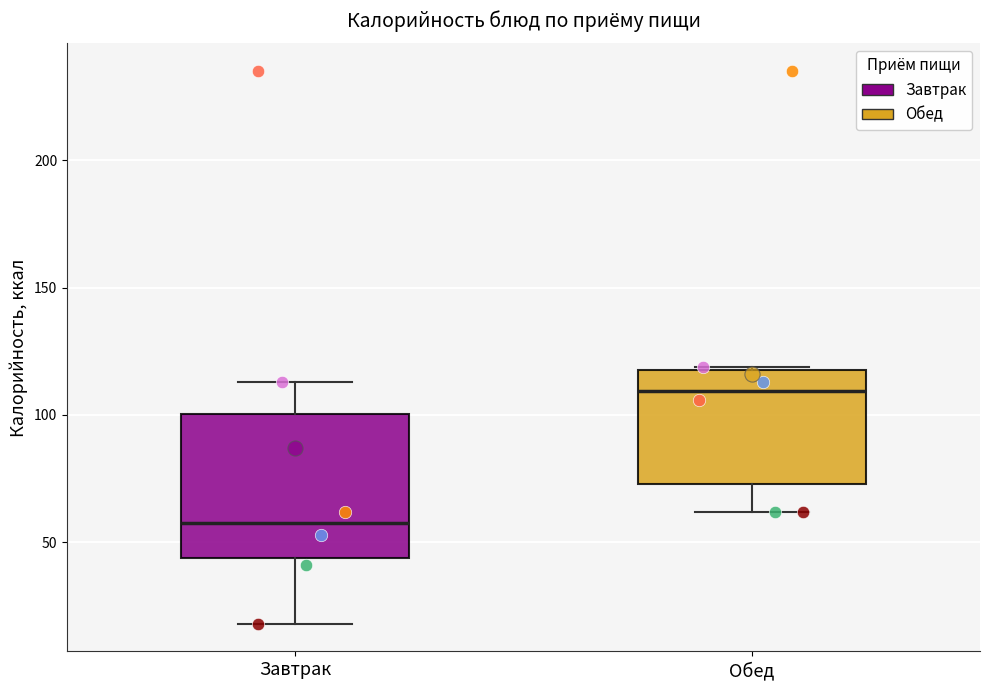

Reading left to right, transcribe this box plot: for each box, give where its median line is, the range the box spans, and where its two whiskers end, as read against the y-axis. The values are not printed on the chart, so give them approximately, as read against the axis.

Завтрак: median 60, box 45 to 100, whiskers 20 to 115
Обед: median 110, box 75 to 120, whiskers 60 to 120